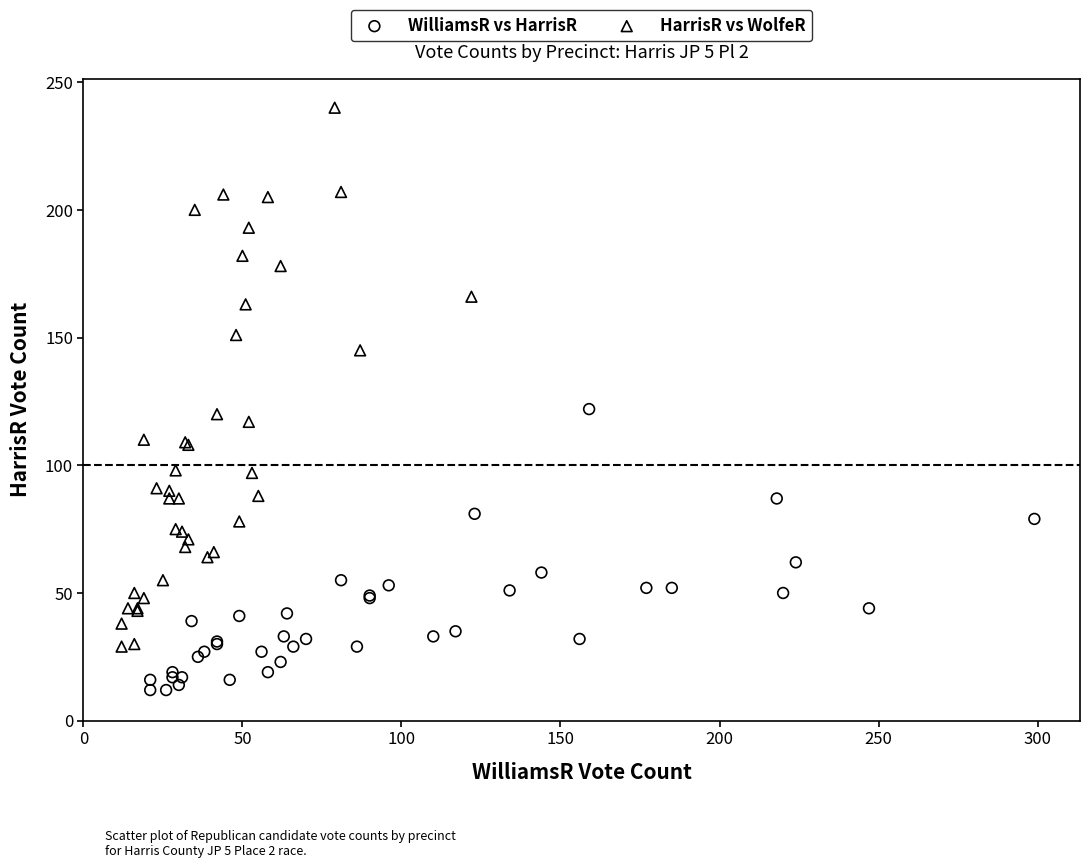

Which series contains the highest Y value?

HarrisR vs WolfeR